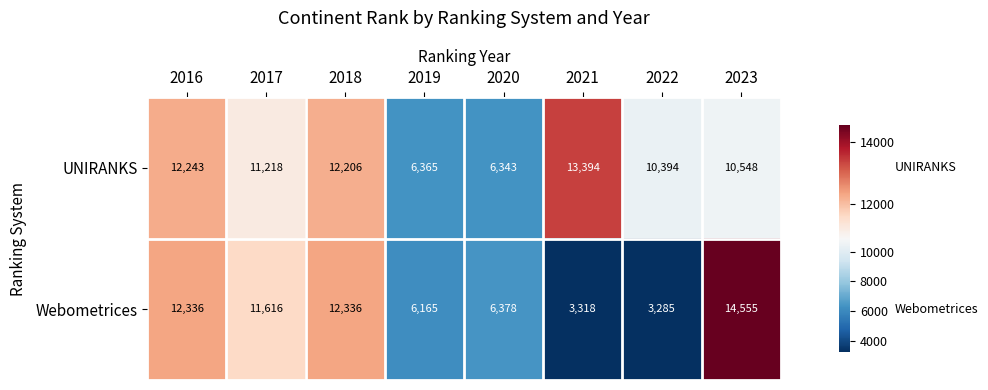

What is the difference between the maximum and minimum values in the UNIRANKS series?

7051